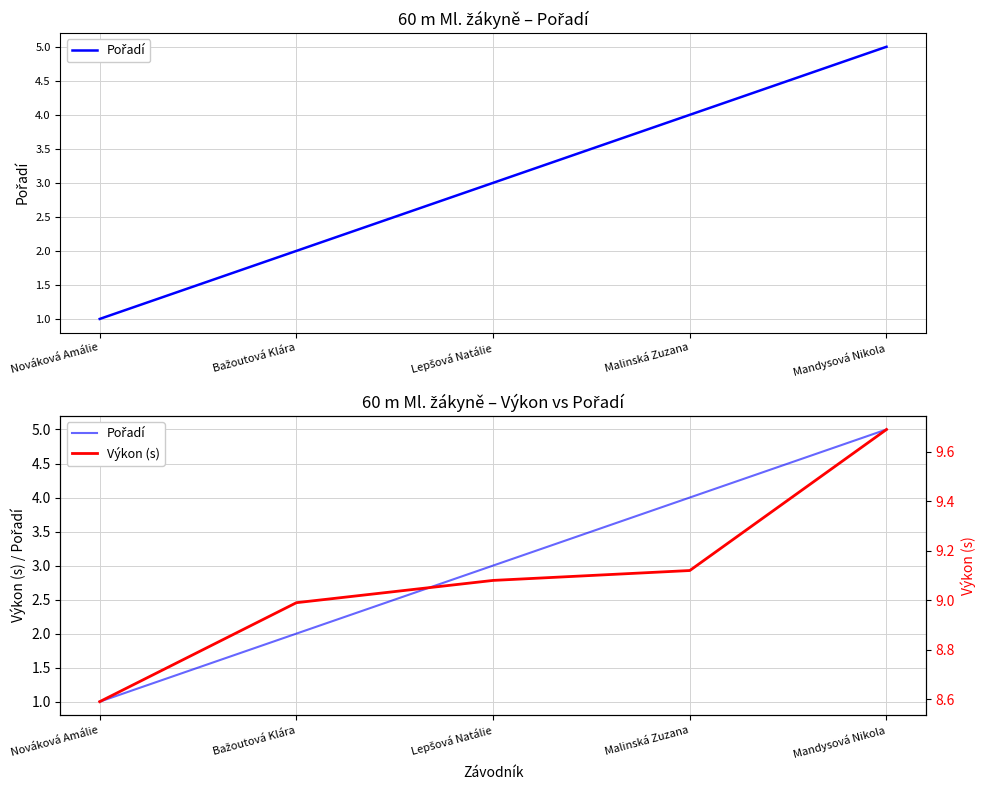

What is the difference between the second highest and minimum values in the Pořadí series?

3.0